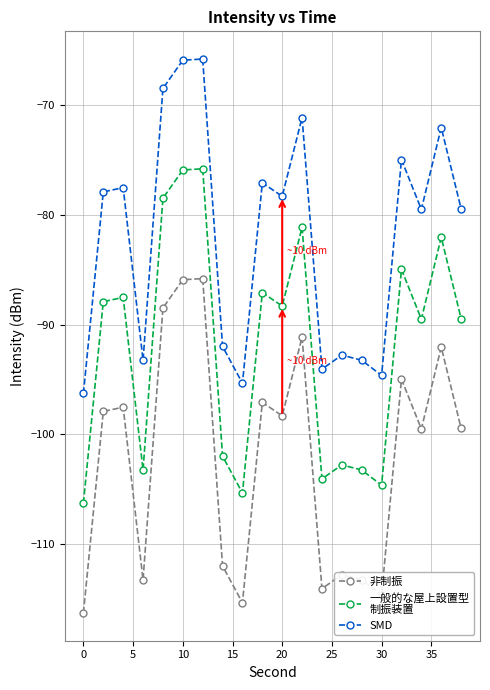

What is the smallest value displayed?

-116.3